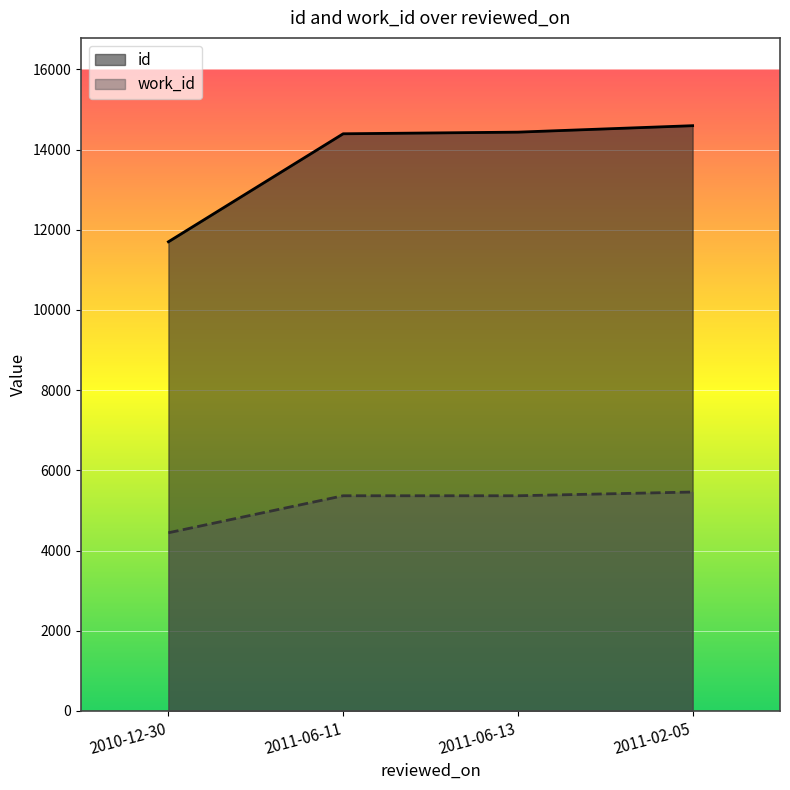

The value of work_id at 2011-06-13 is 2975. True or false?

False